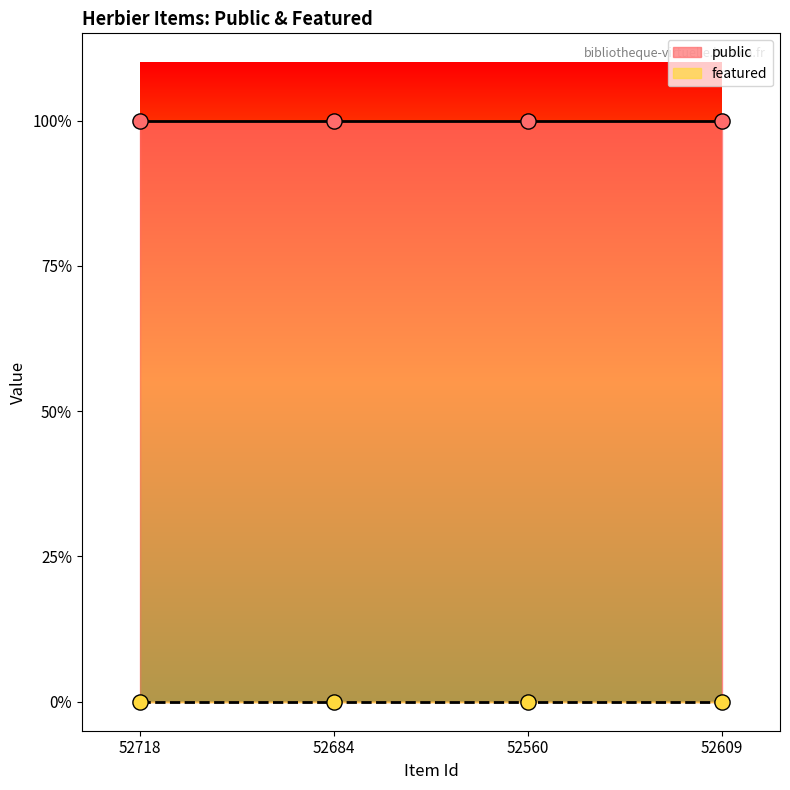

At how many categories does at least one series exceed 0?

4